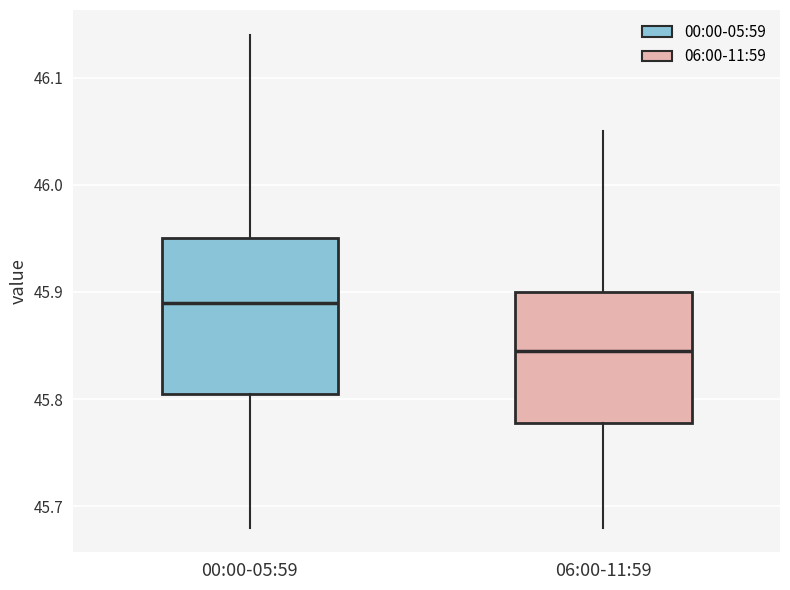

Reading left to right, transcribe this box plot: for each box, give where its median line is, the range the box spans, and where its two whiskers end, as read against the y-axis. The values are not printed on the chart, so give them approximately, as read against the axis.

00:00-05:59: median 45.89, box 45.81 to 45.95, whiskers 45.68 to 46.14
06:00-11:59: median 45.85, box 45.78 to 45.90, whiskers 45.68 to 46.05